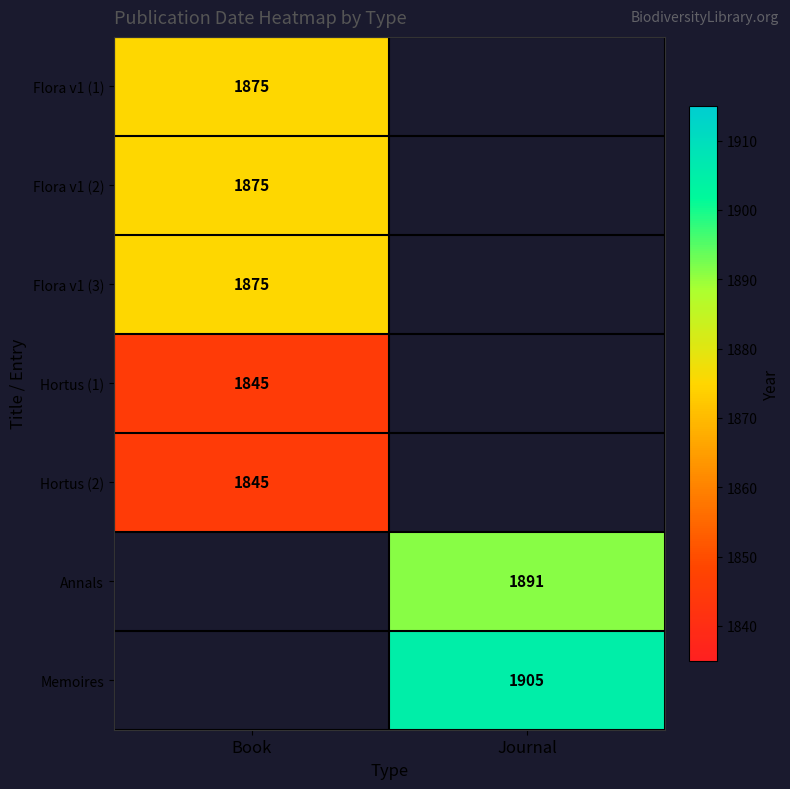

Is the value of Annals at Journal greater than the value of Flora v1 (2) at Book?

Yes